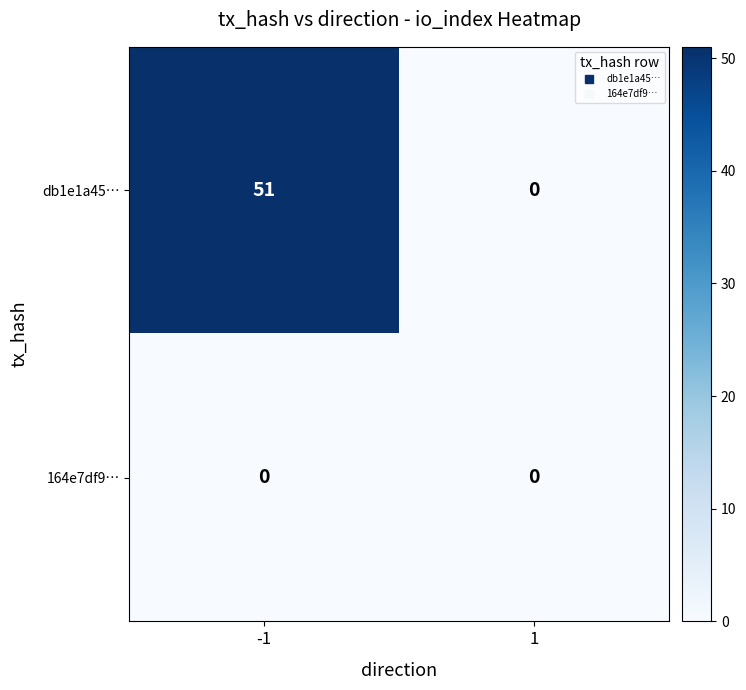

What is the highest value of the db1e1a45… series?

51